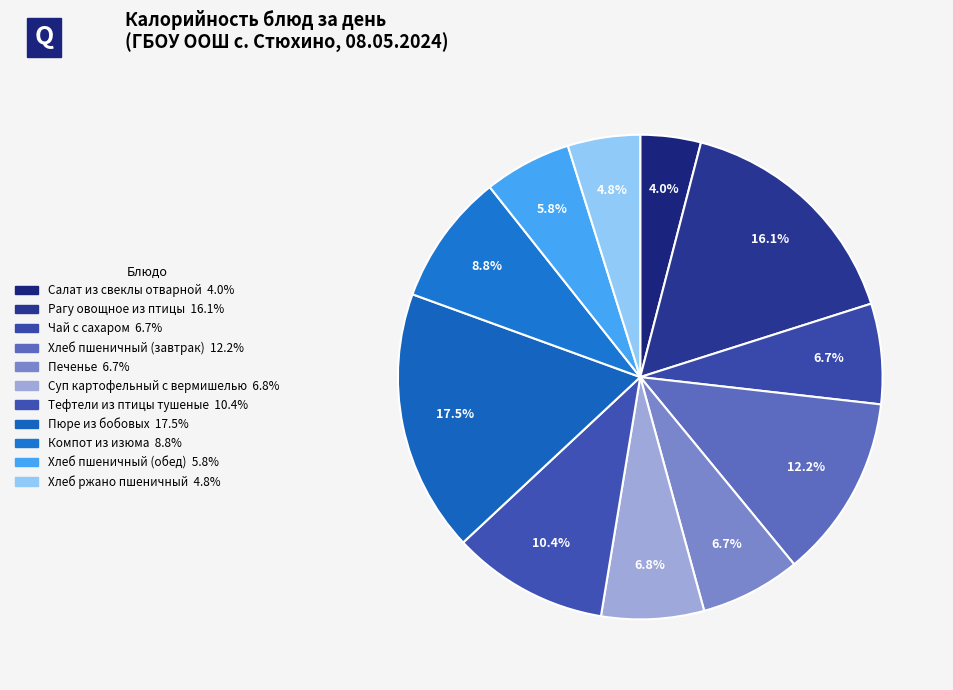

How many slices are in this pie chart?

11